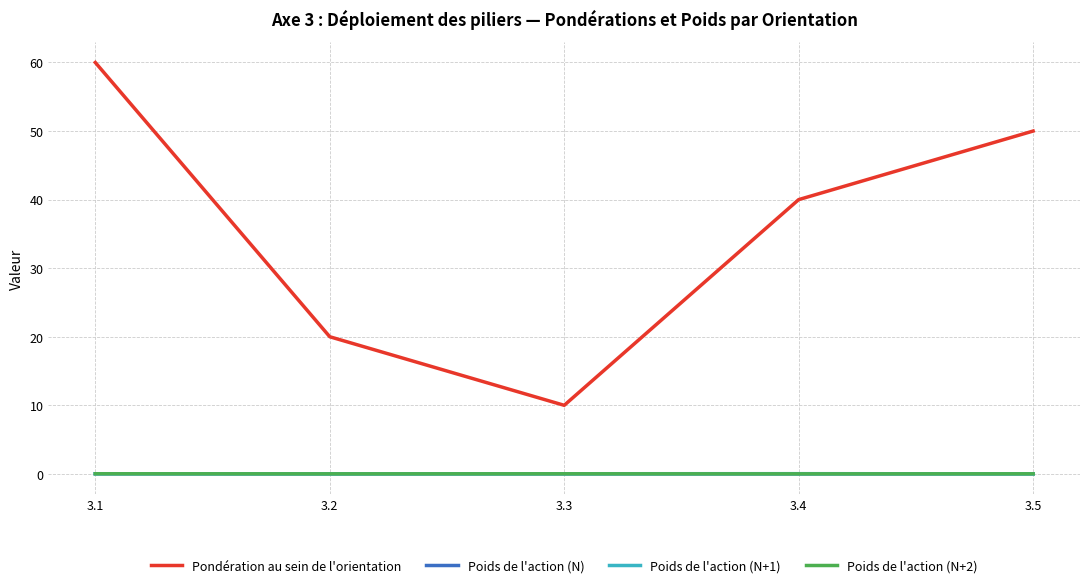

Which series changed the most between 3.2 and 3.4?

Pondération au sein de l'orientation